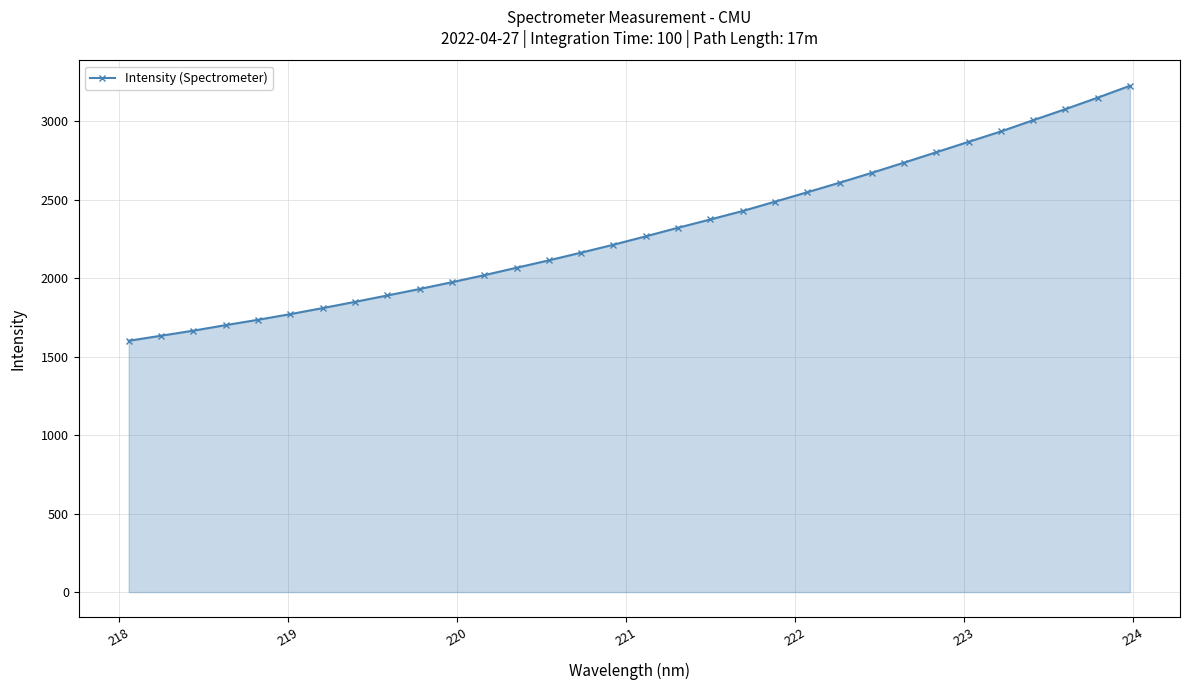

True or false: there are more than 1 points higher than both neighbors.

False